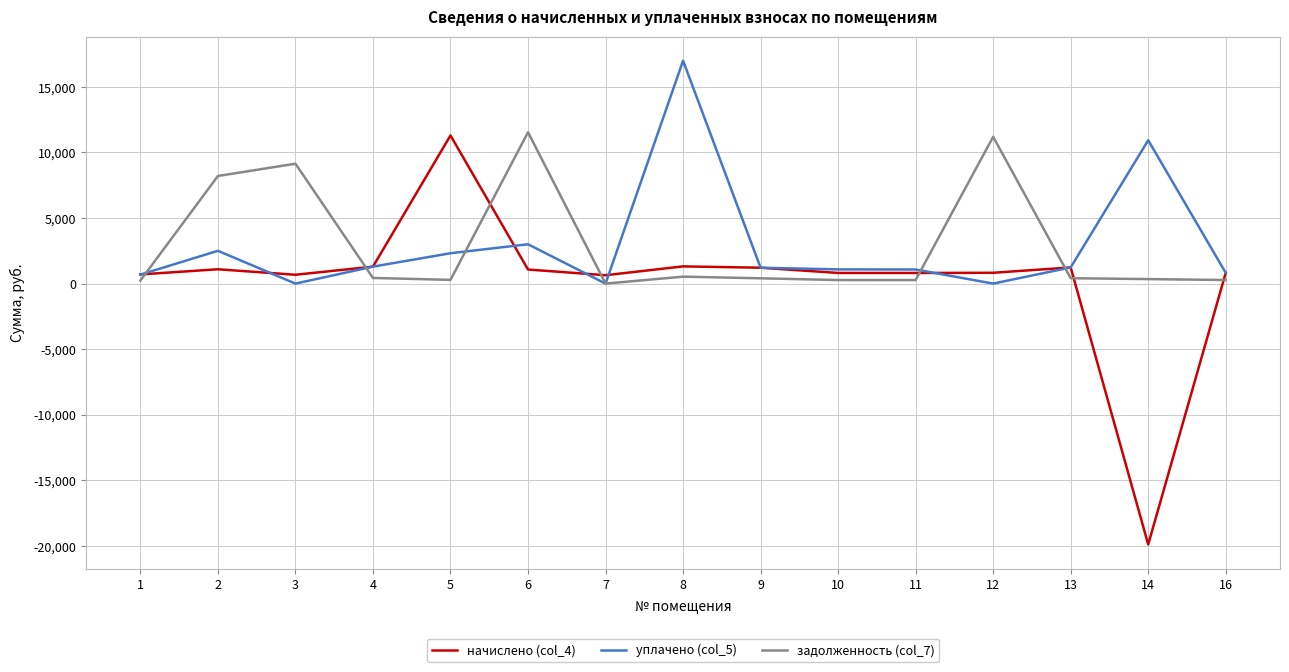

Where is уплачено (col_5) nearest to the value 8499?

14